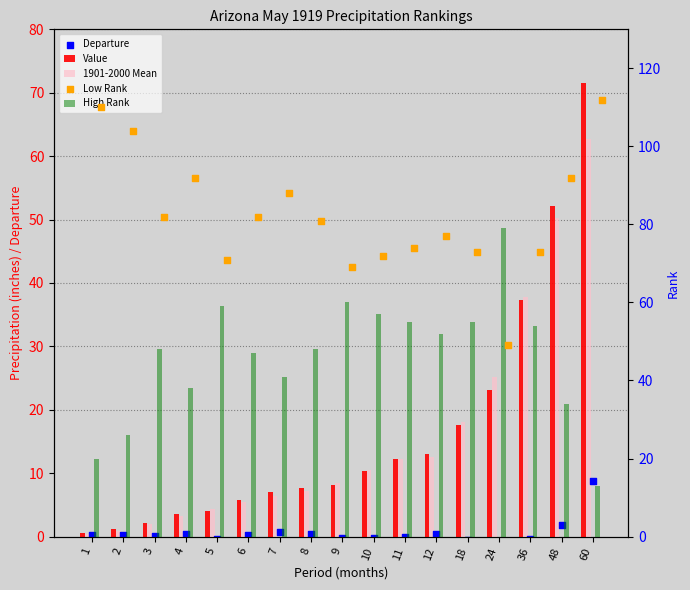

What is the total value across all series at 18?

163.1